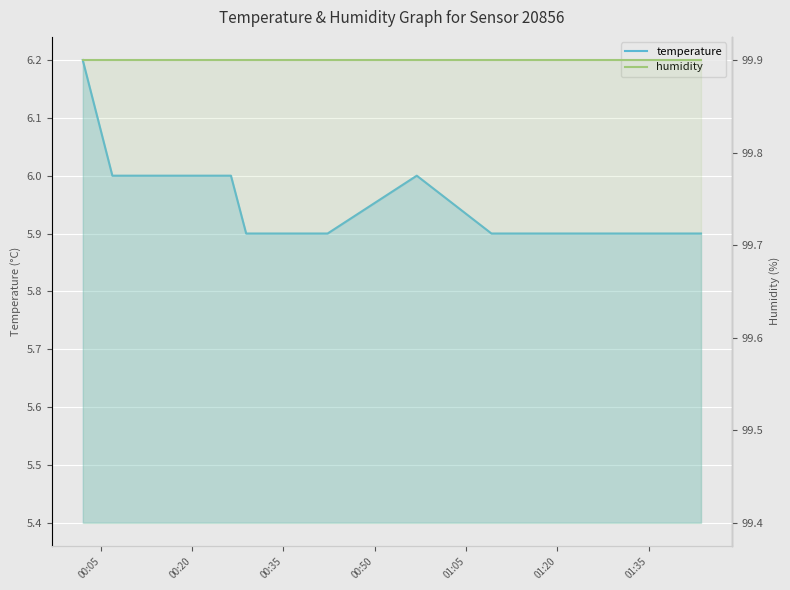

What is the average value of the temperature series?

6.0